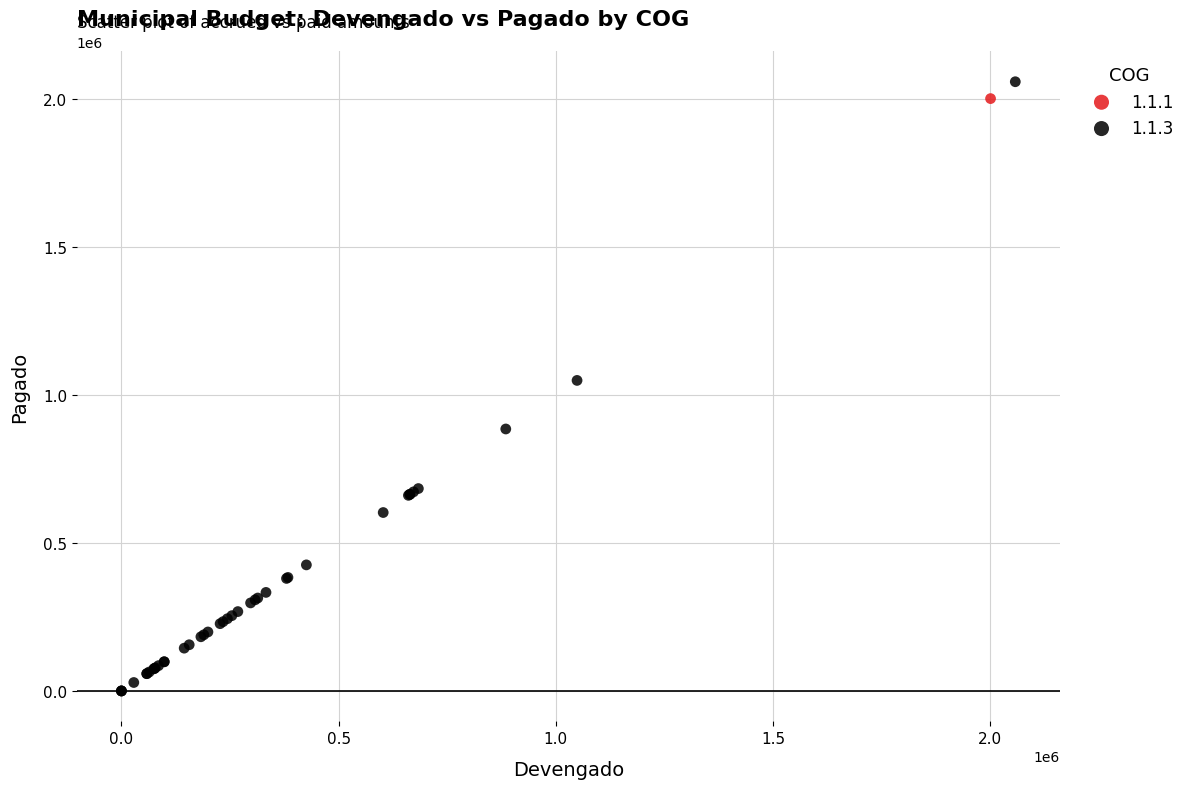

What are all the series names shown in the legend?

1.1.1, 1.1.3